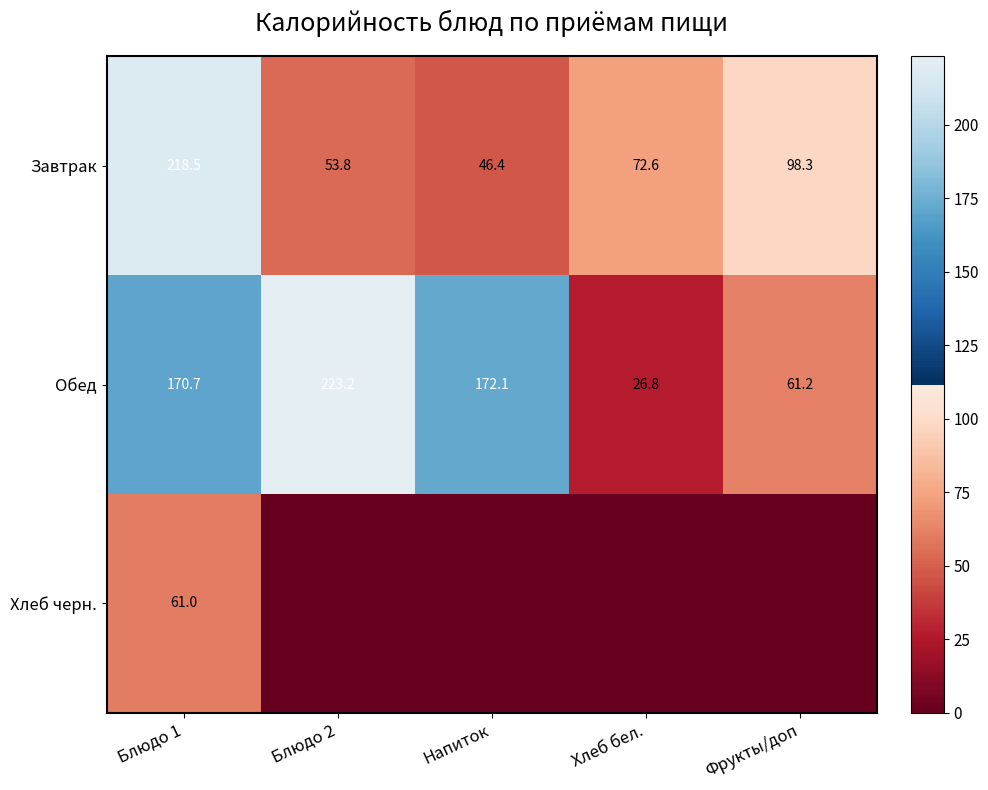

Which has a higher value, Блюдо 2 or Напиток?

Блюдо 2